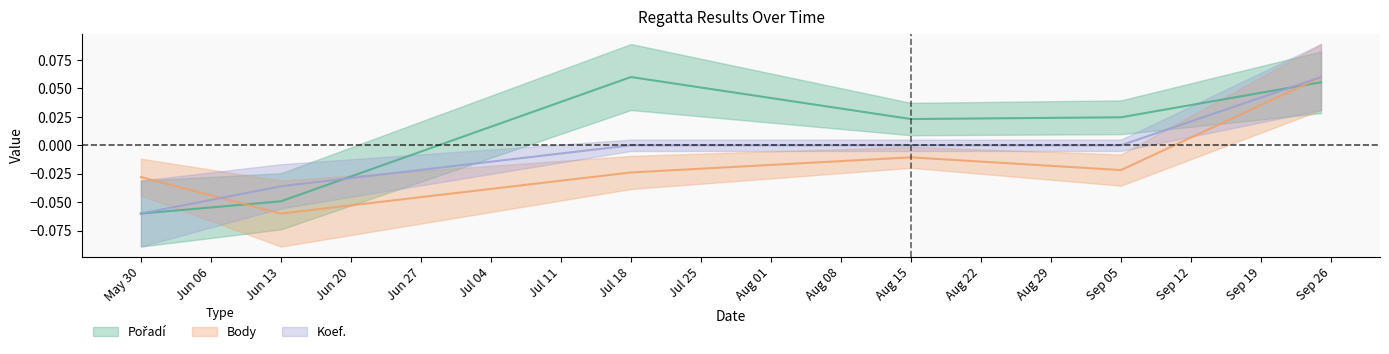

True or false: Koef. has a value of -0.0 at Aug 15.

True